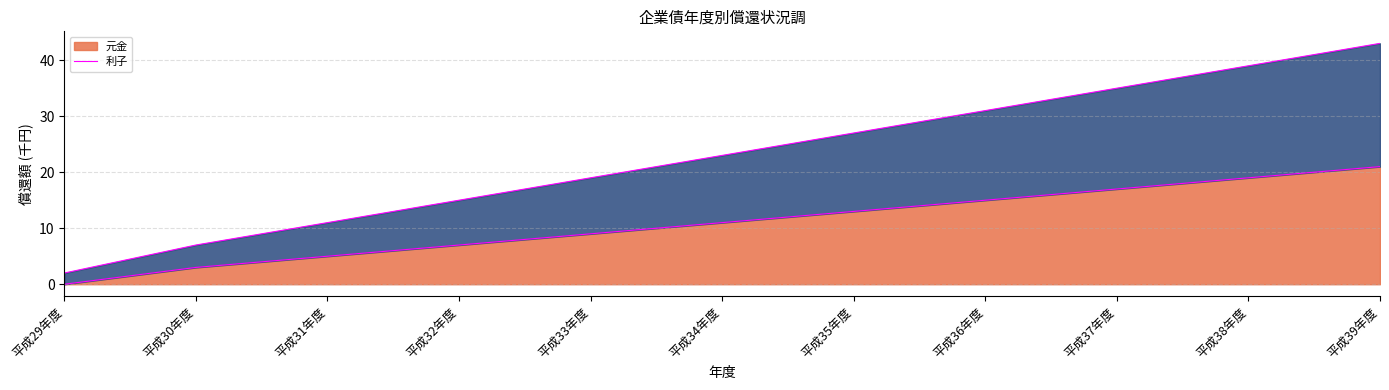

Between 平成30年度 and 平成38年度, which is larger?

平成38年度